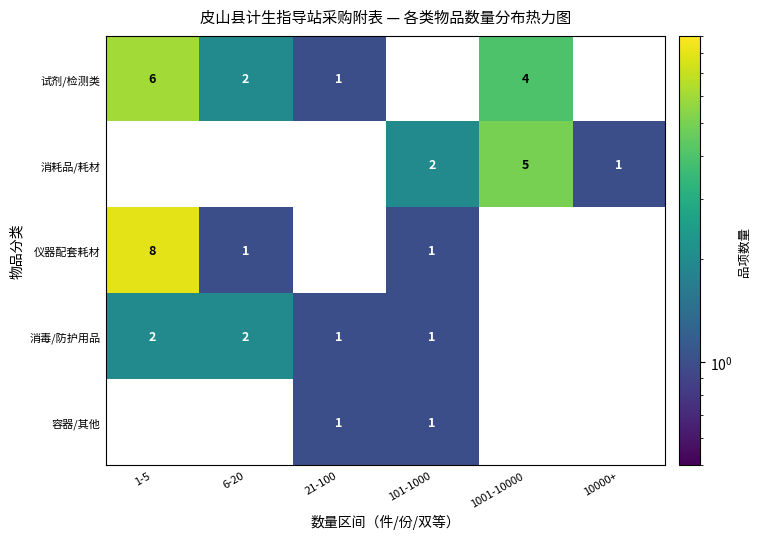

Is it true that 容器/其他 equals 1 at 101-1000?

True